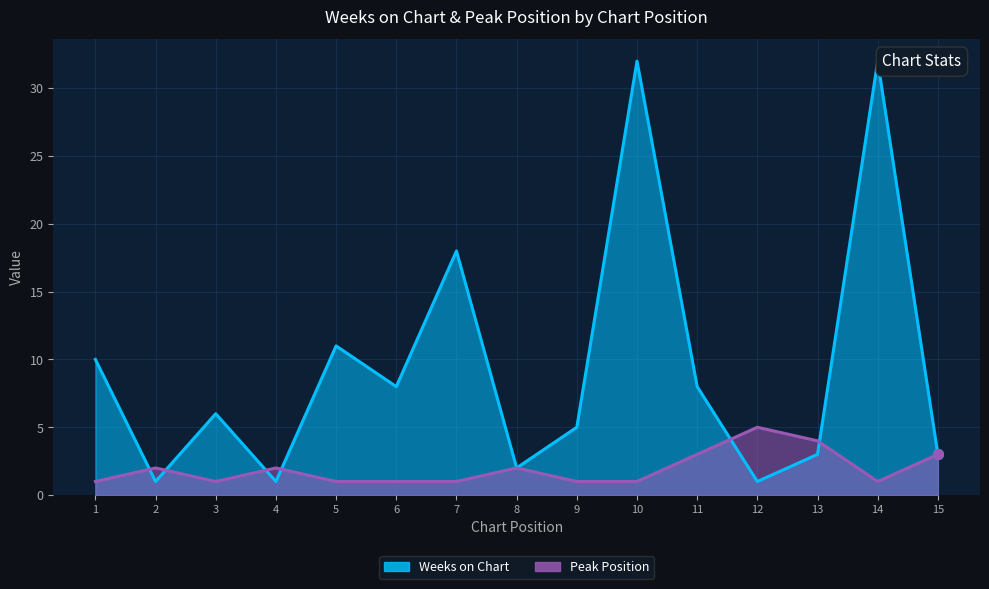

What is the total value across all series at 11?

11